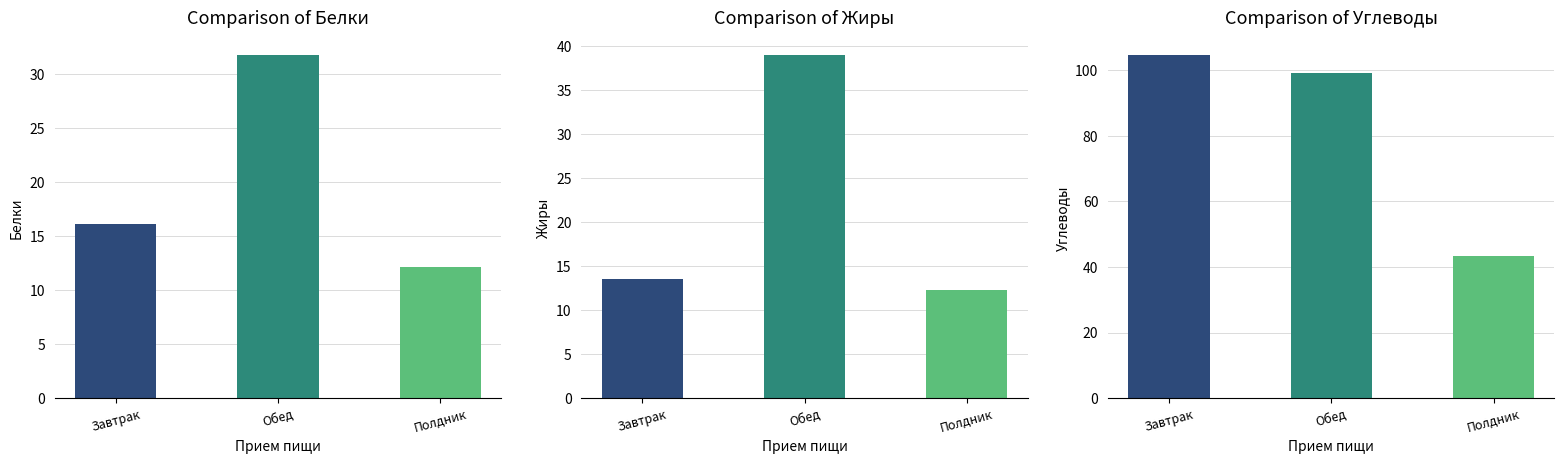

Rank the series at Обед from lowest to highest value.

Белки, Жиры, Углеводы